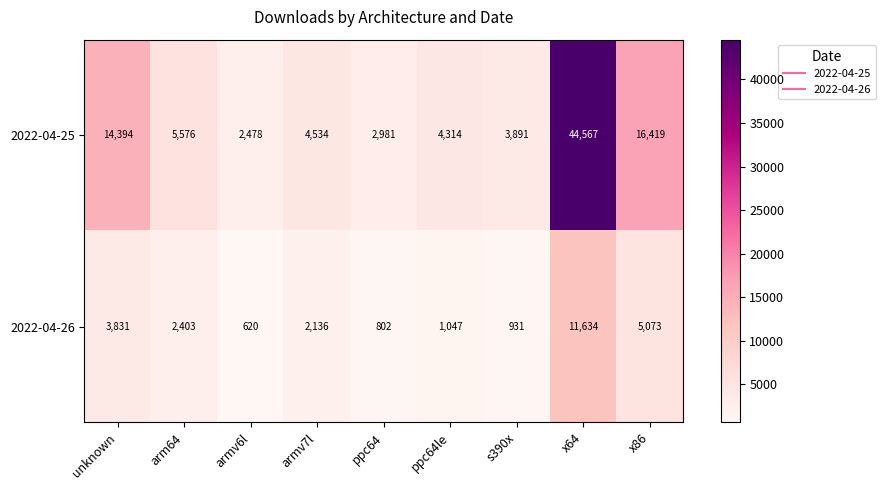

Rank the series at armv6l from lowest to highest value.

2022-04-26, 2022-04-25